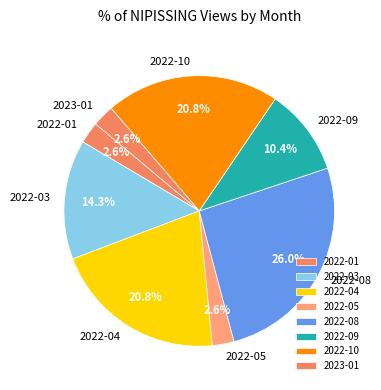

Is the sum of 2022-09 and 2022-01 greater than half?

No